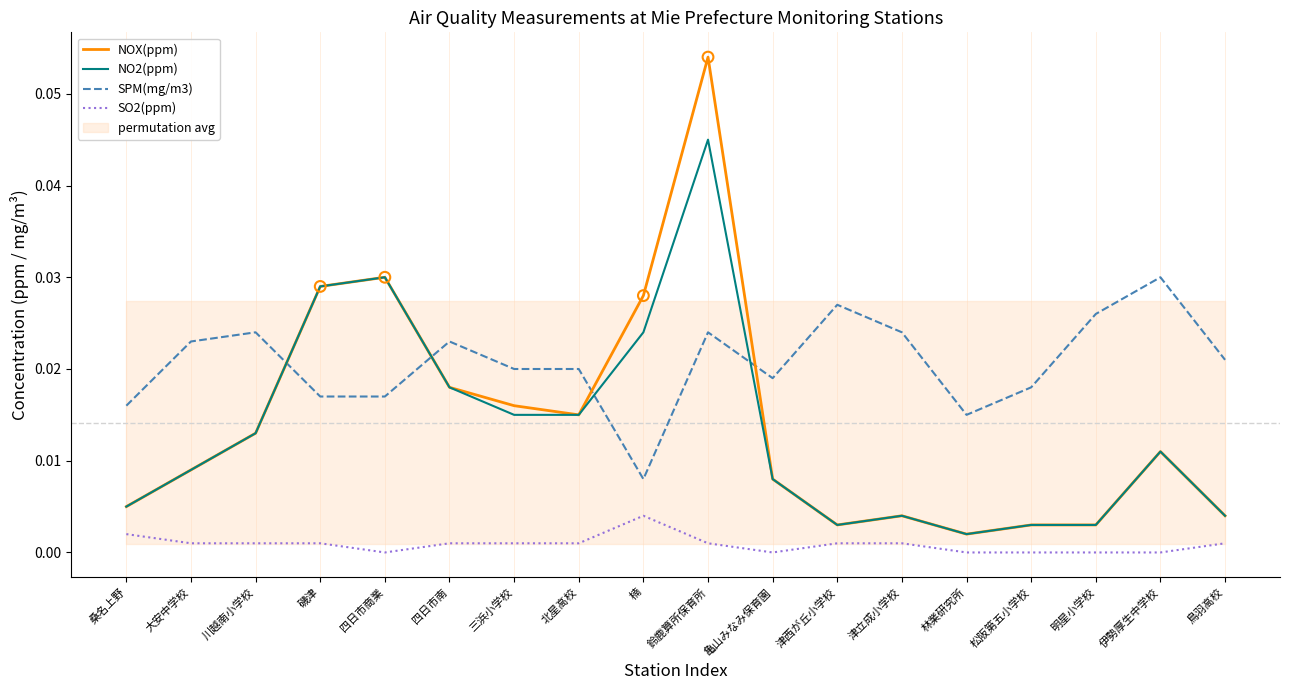

Which series has the largest Y range (max minus min)?

NOX(ppm)